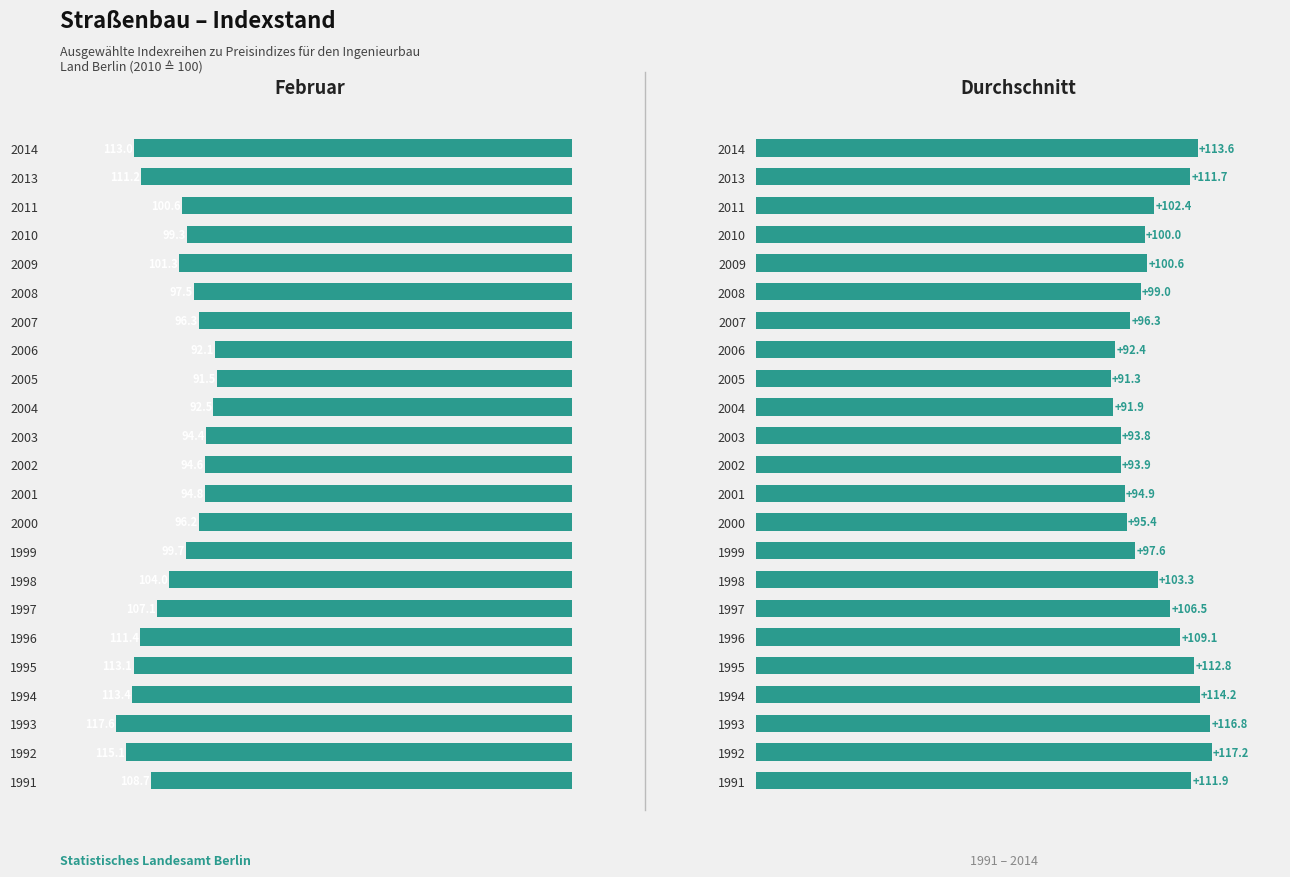

The value of Durchschnitt at 1992 is 117.2. True or false?

True